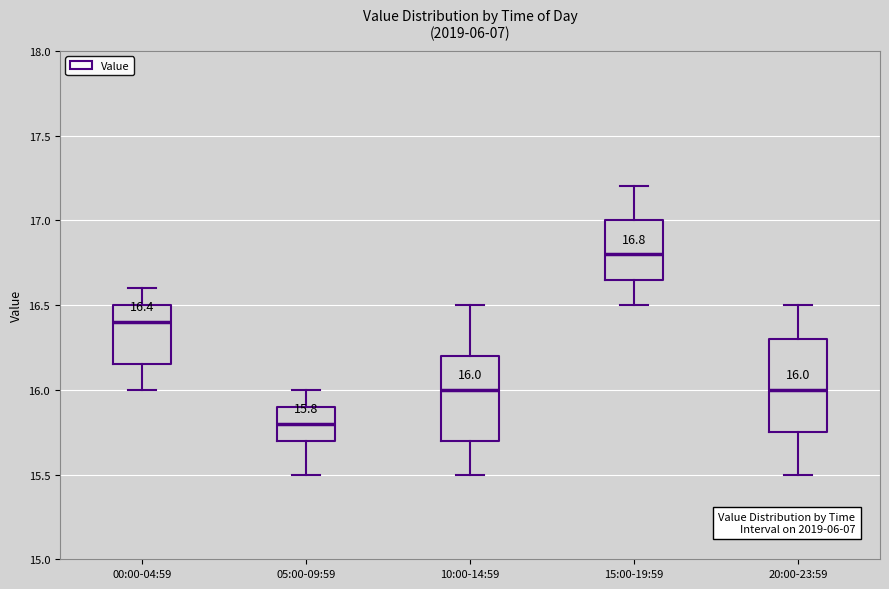

Which box is the tallest, from its lower edge to its upper edge?

20:00-23:59